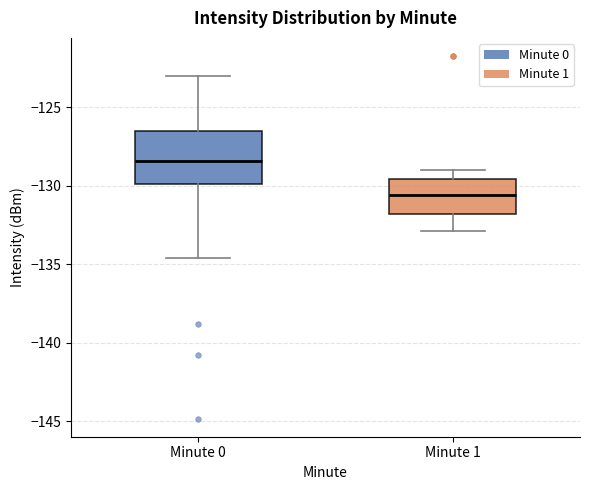

Reading left to right, transcribe this box plot: for each box, give where its median line is, the range the box spans, and where its two whiskers end, as read against the y-axis. The values are not printed on the chart, so give them approximately, as read against the axis.

Minute 0: median -128.5, box -130.0 to -126.5, whiskers -134.5 to -123.0
Minute 1: median -130.5, box -132.0 to -129.5, whiskers -133.0 to -129.0